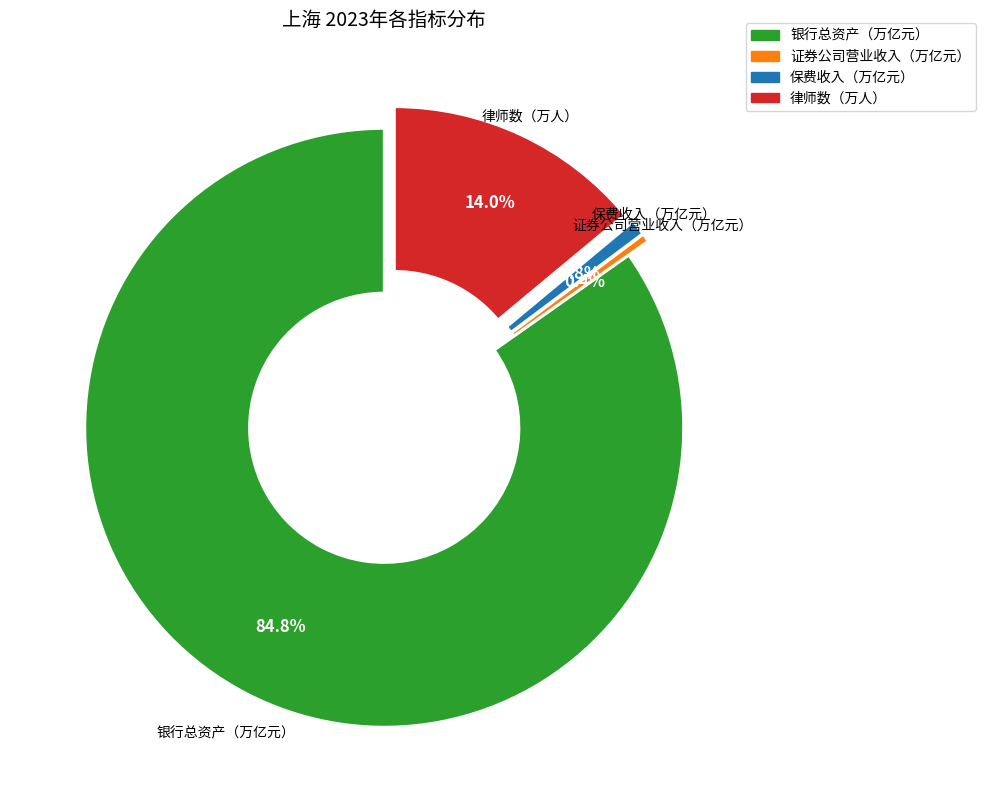

Which has a higher value, 保费收入（万亿元） or 律师数（万人）?

律师数（万人）